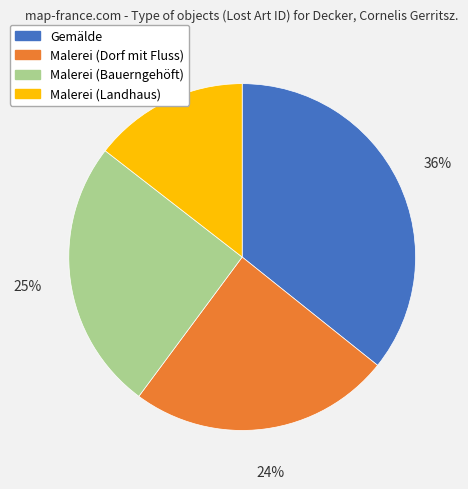

Which category has the biggest portion of the pie?

Gemälde